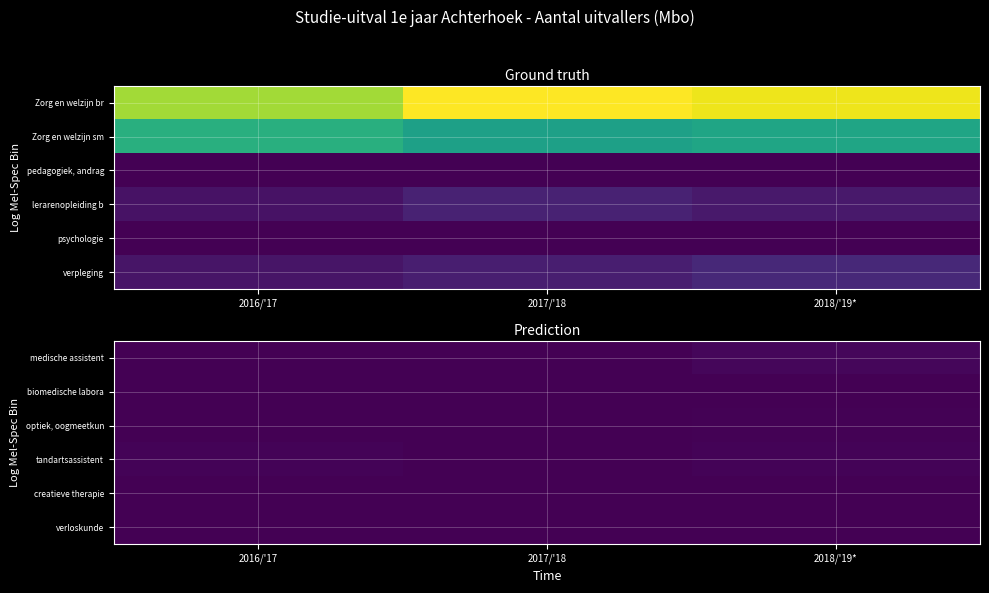

The tandartsassistent series shows 1 at 2017/'18. True or false?

False